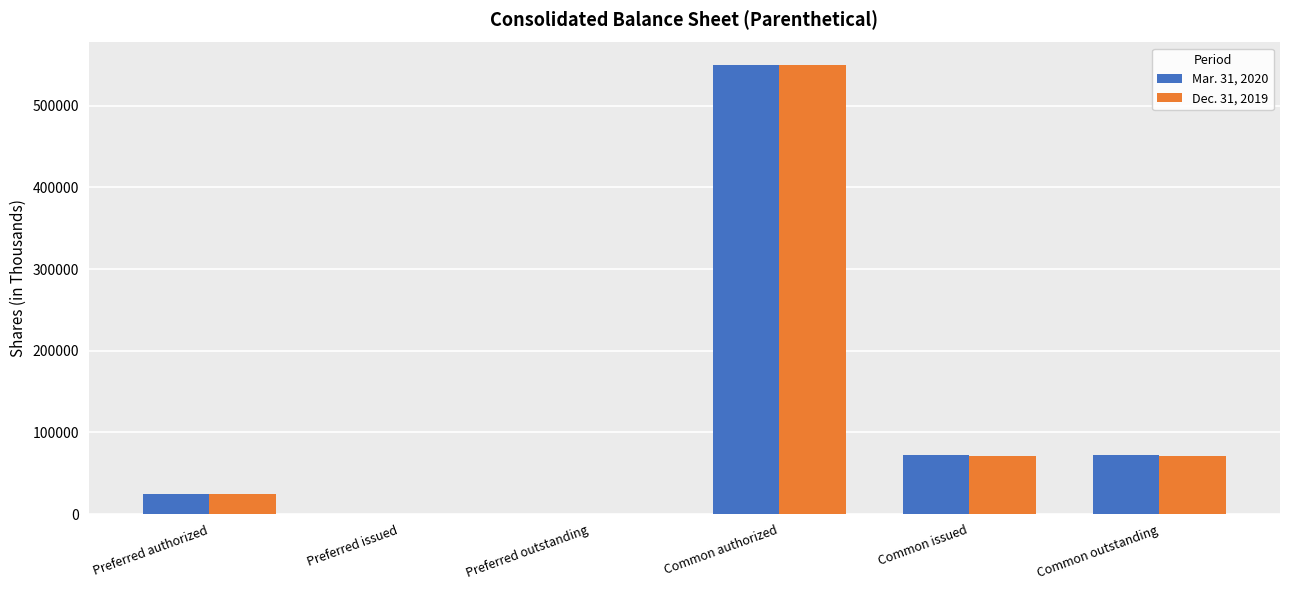

Where does the Dec. 31, 2019 series first go above 71549?

Common authorized